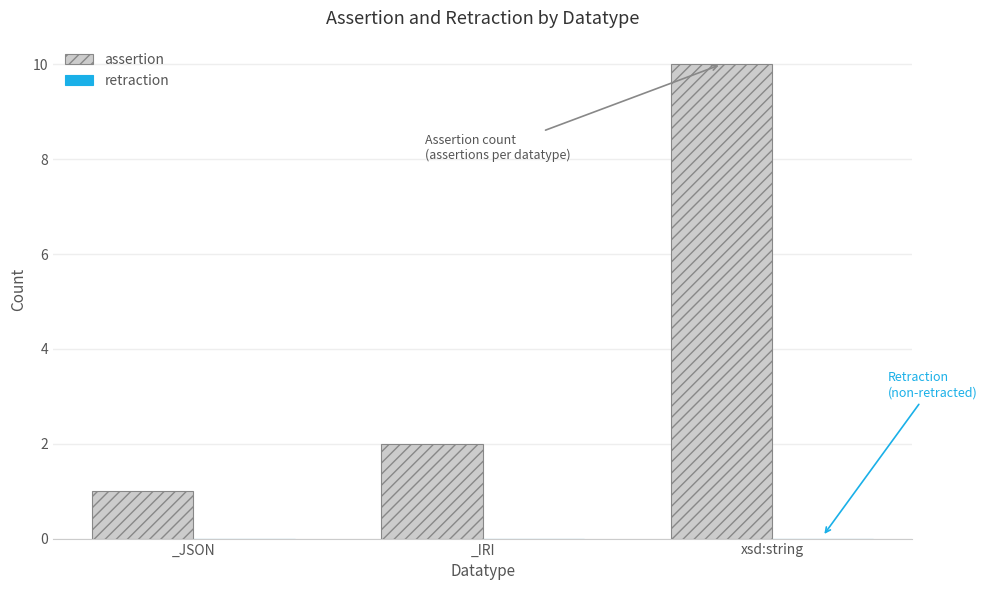

Reading right to left, transcribe all the data shown in this chart.

xsd:string=10	_IRI=2	_JSON=1